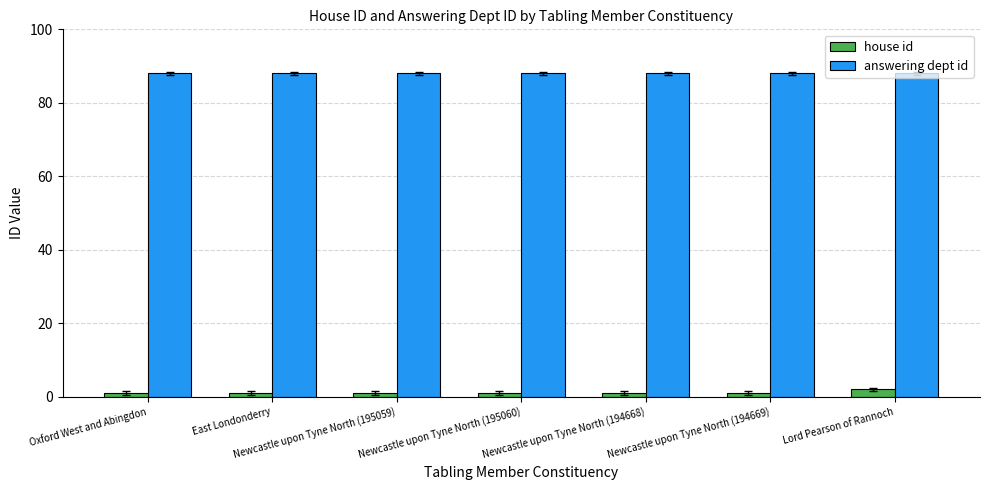

Which series has the largest total across all categories?

answering dept id